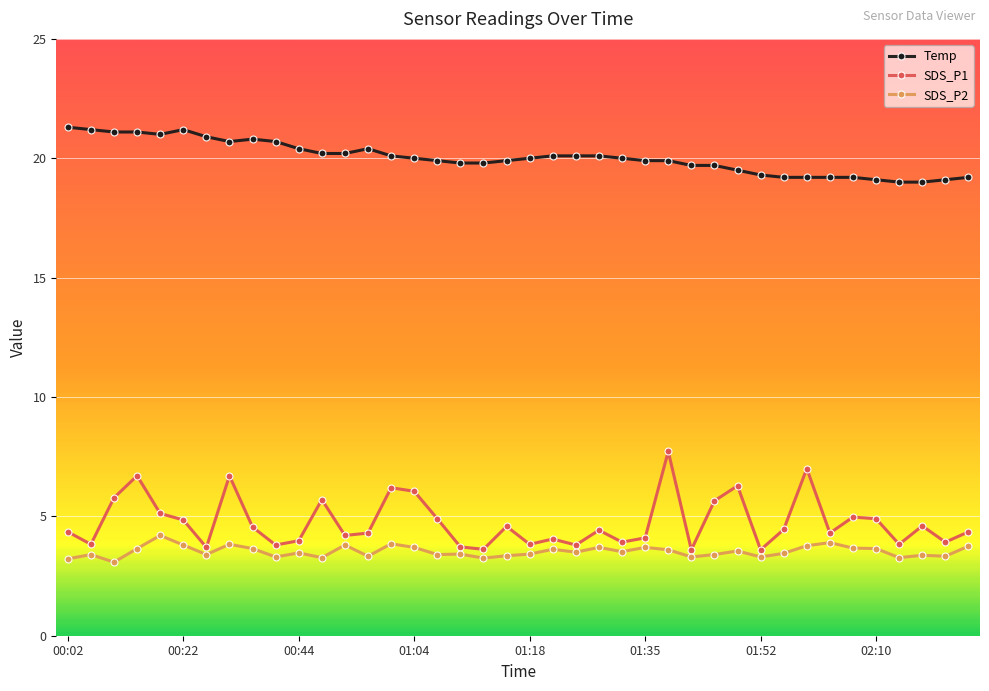

True or false: SDS_P2 has more than 0 interior local peaks.

True